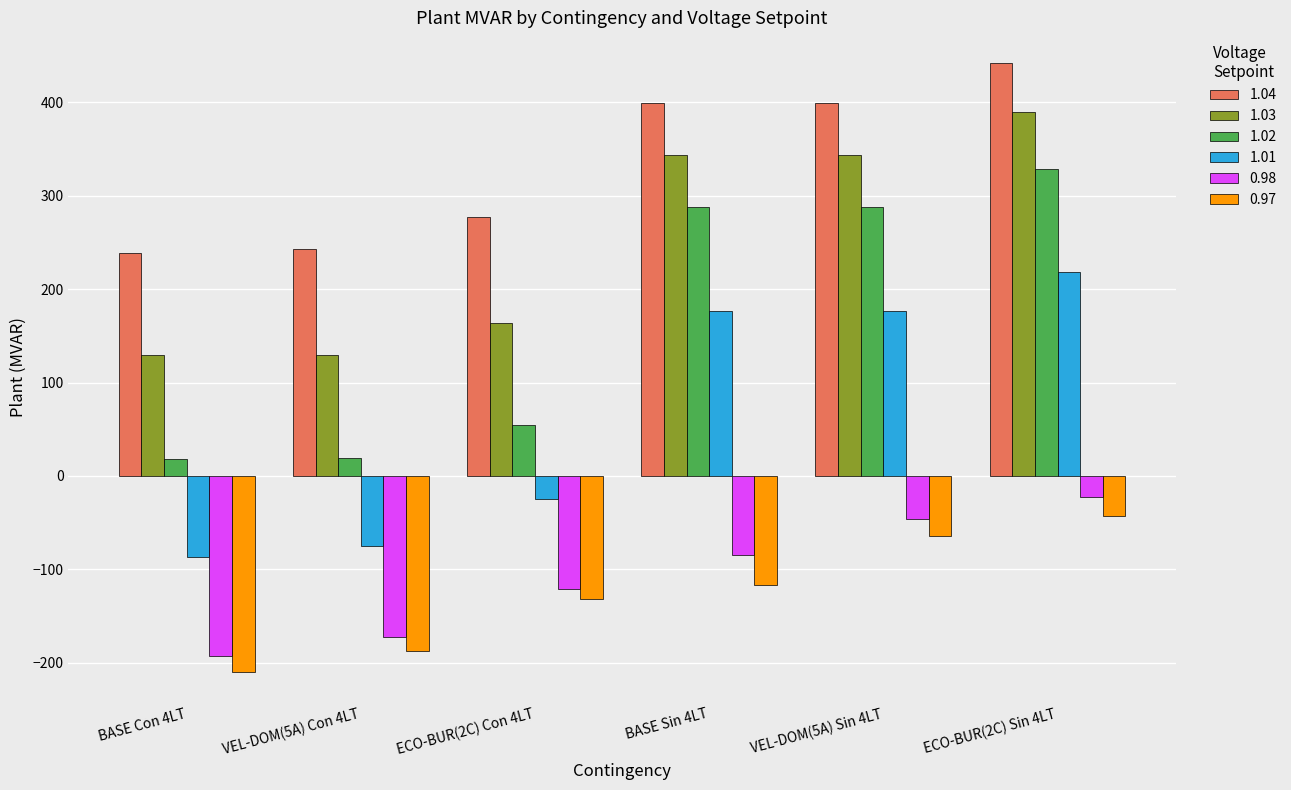

How many values in the 1.04 series exceed 399?

3